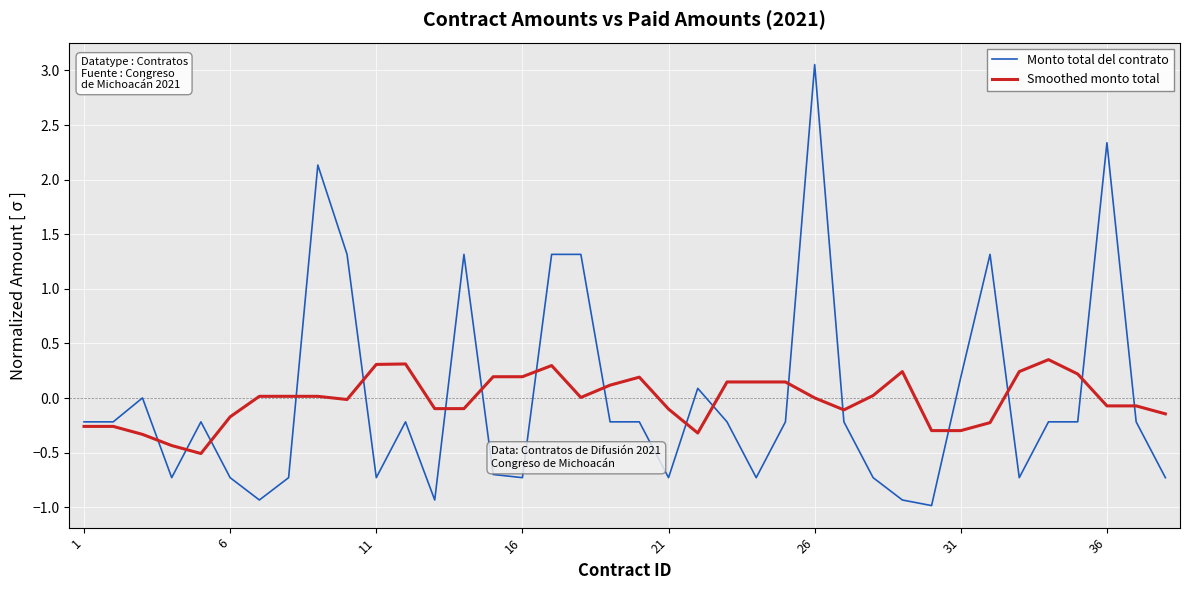

Rank the series by their maximum value, from highest to lowest.

Monto total del contrato, Smoothed monto total